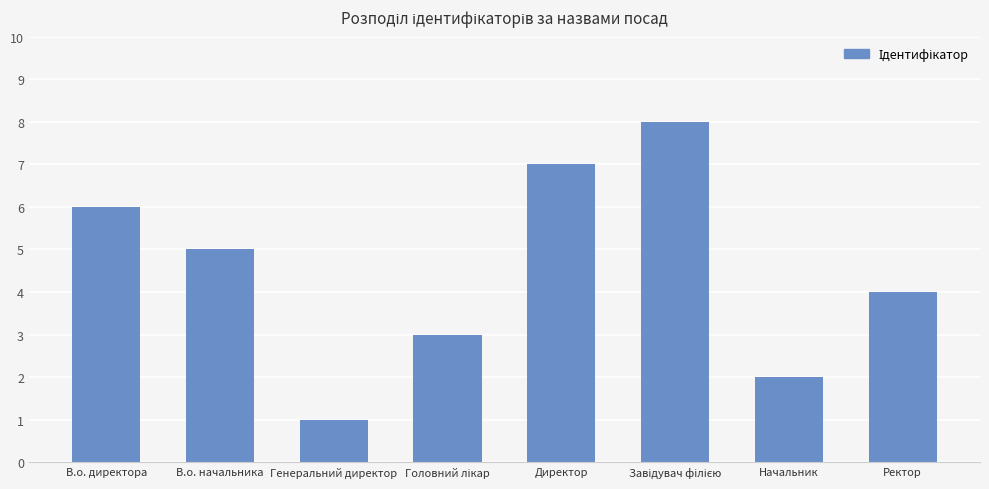

Between В.о. директора and Ректор, which is larger?

В.о. директора